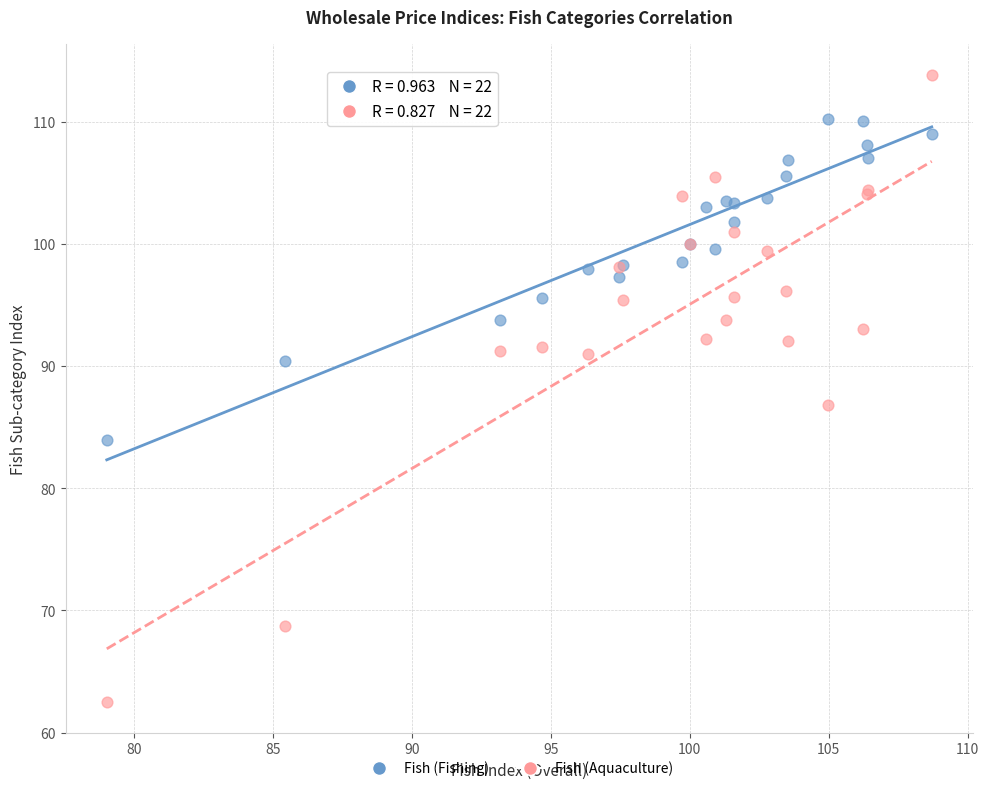

Which series contains the highest Y value?

Fish (Aquaculture)